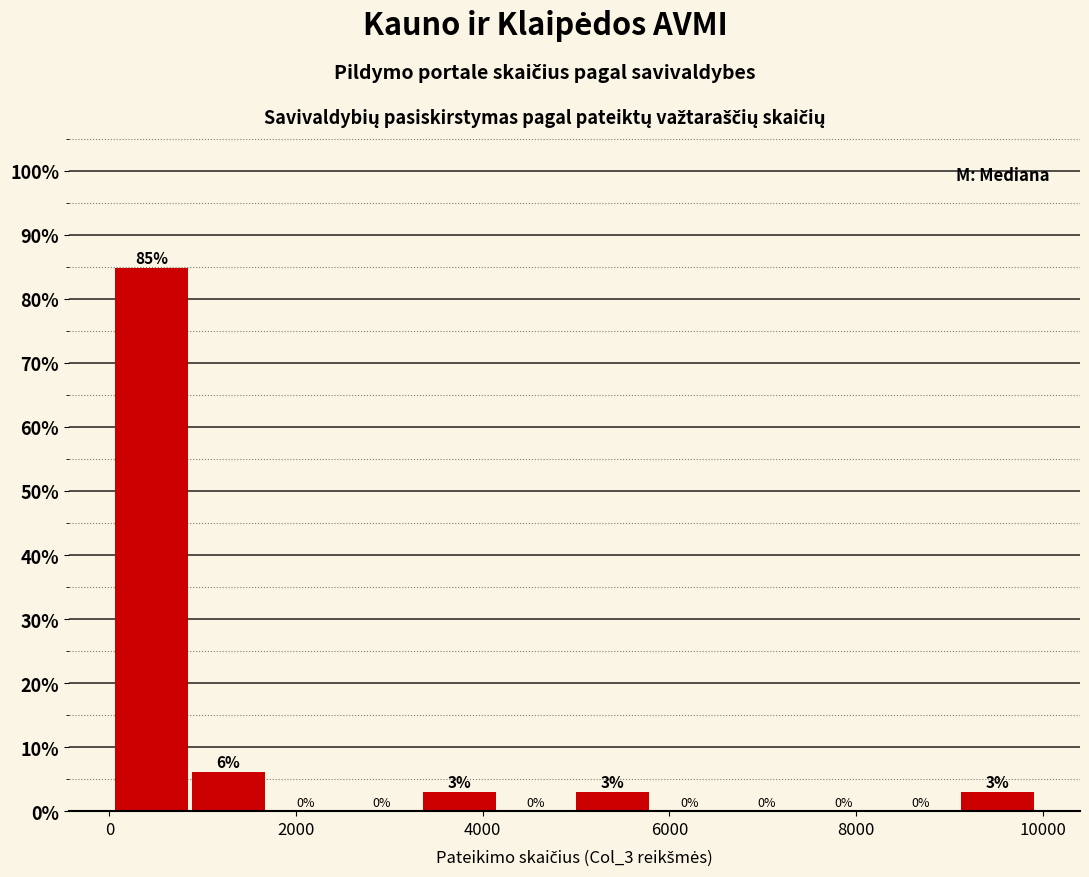

Over which range of the x-axis is the bar tallest?

0 to 800